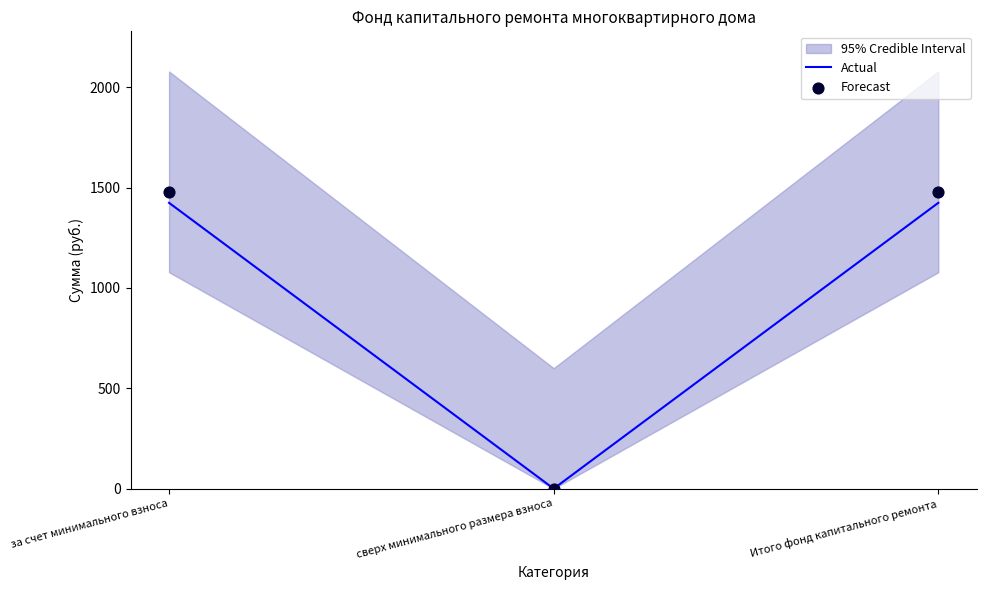

At how many categories does at least one series exceed 1141?

2